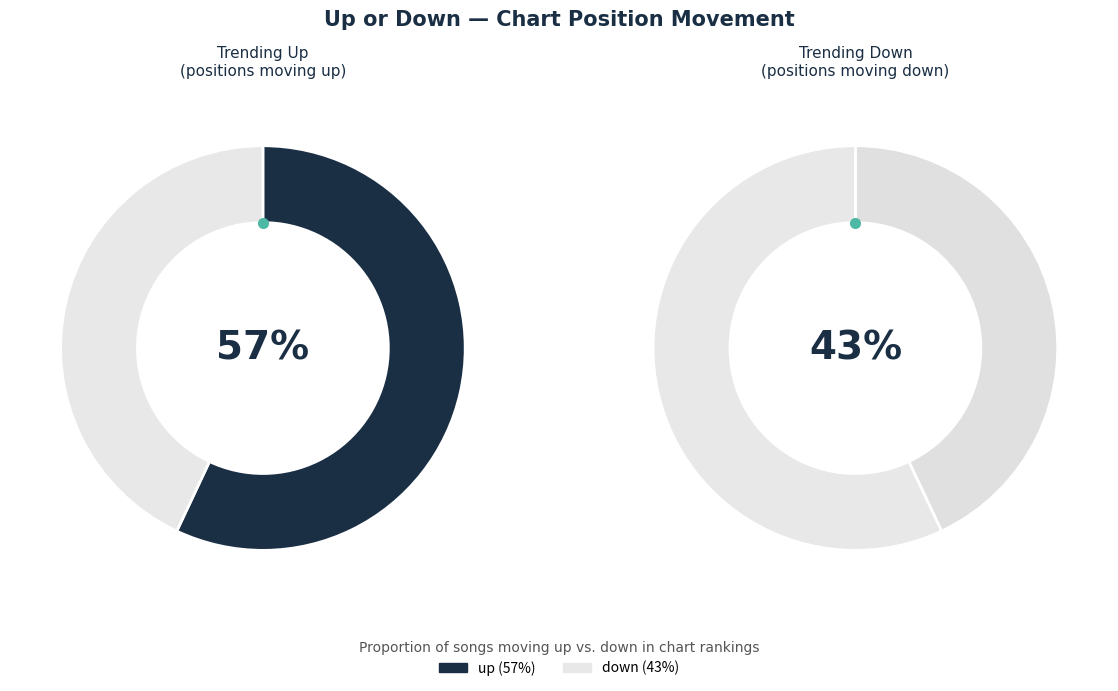

Approximately how many times larger is the value at down compared to up?

0.8